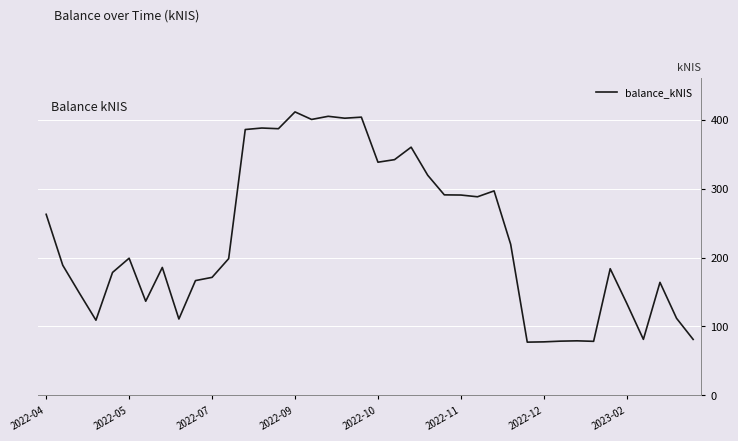

What is the difference between the maximum and minimum values?

334.2